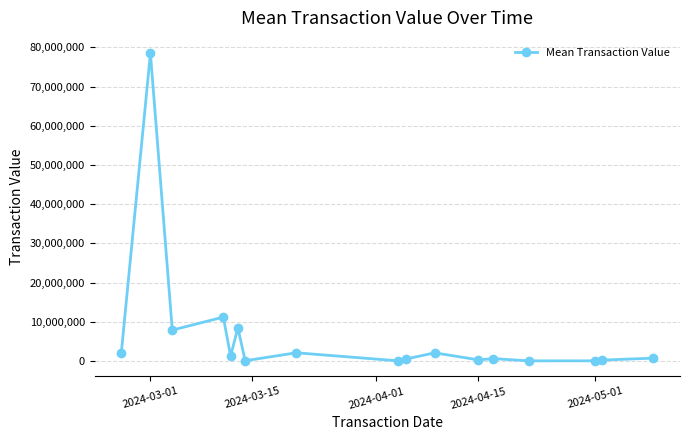

What is the difference between the second highest and minimum values?

11169873.3